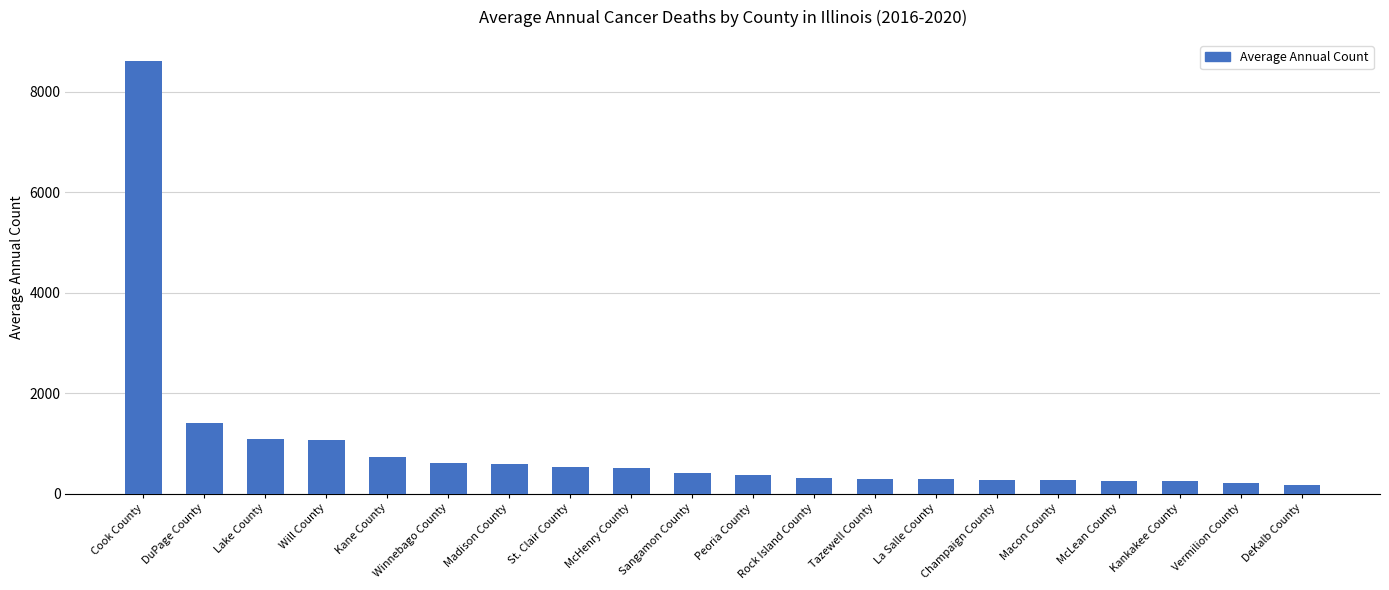

What is the value of the 13th bar from the left?

289